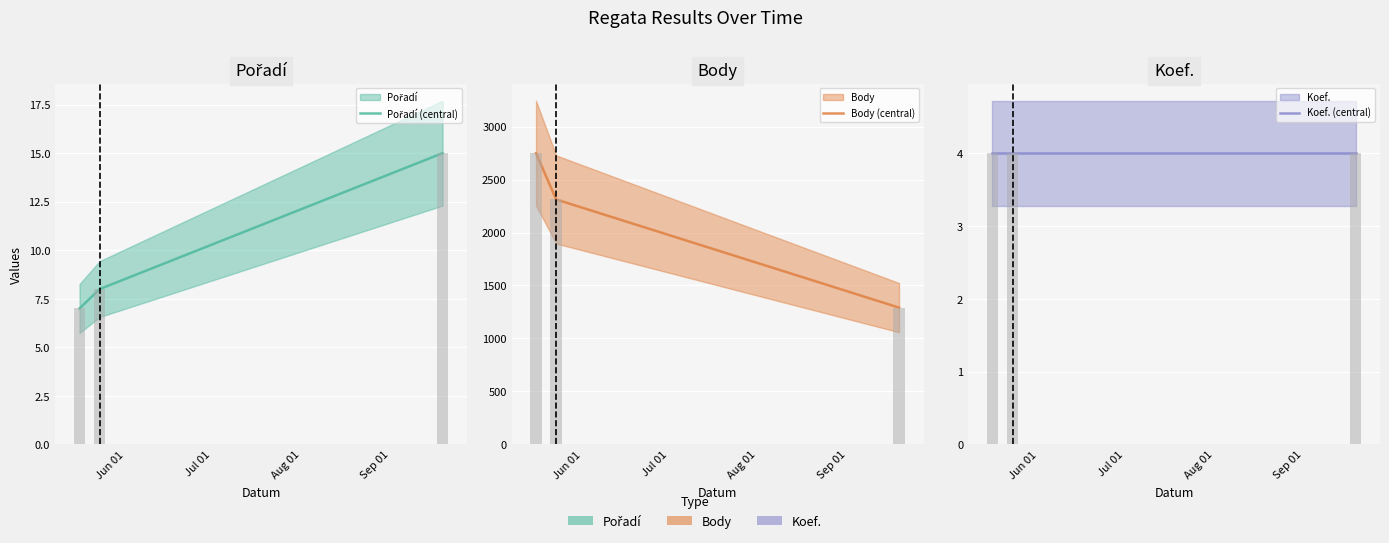

What is the average value of the Body (central) series?

2117